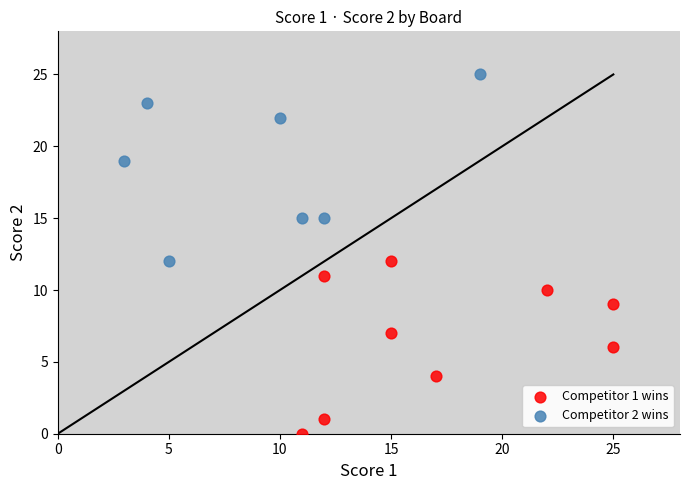

Which series reaches the maximum Y coordinate?

Competitor 2 wins